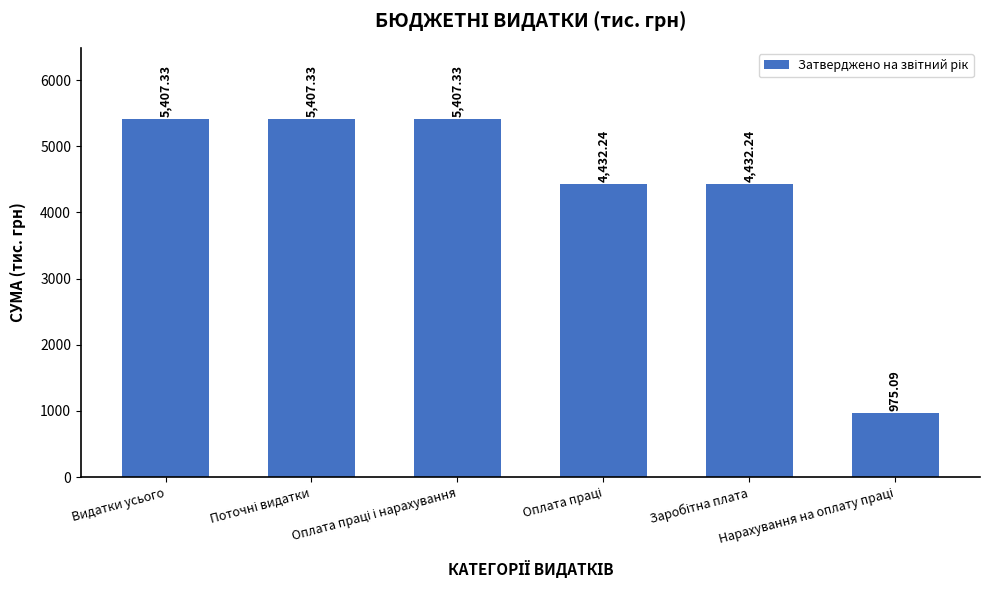

What is the sum of all values?

26061.6